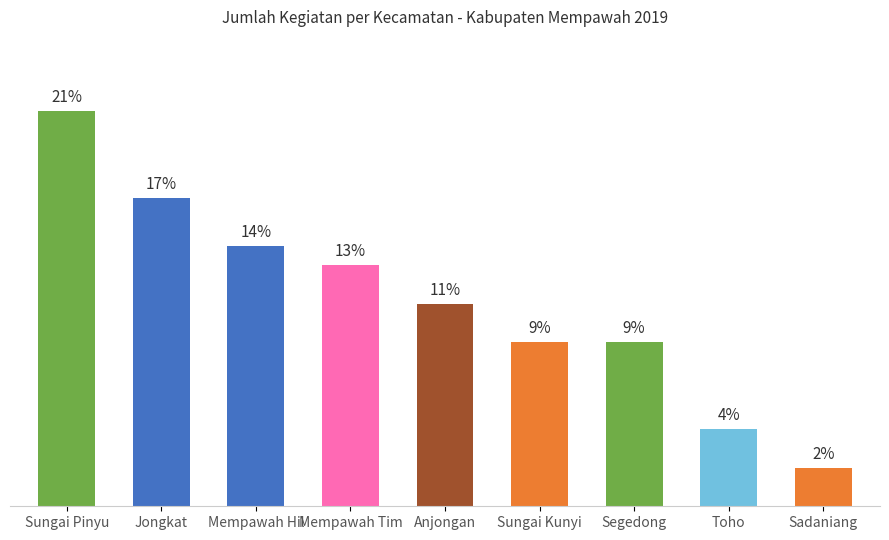

Does the chart contain stacked bars?

No